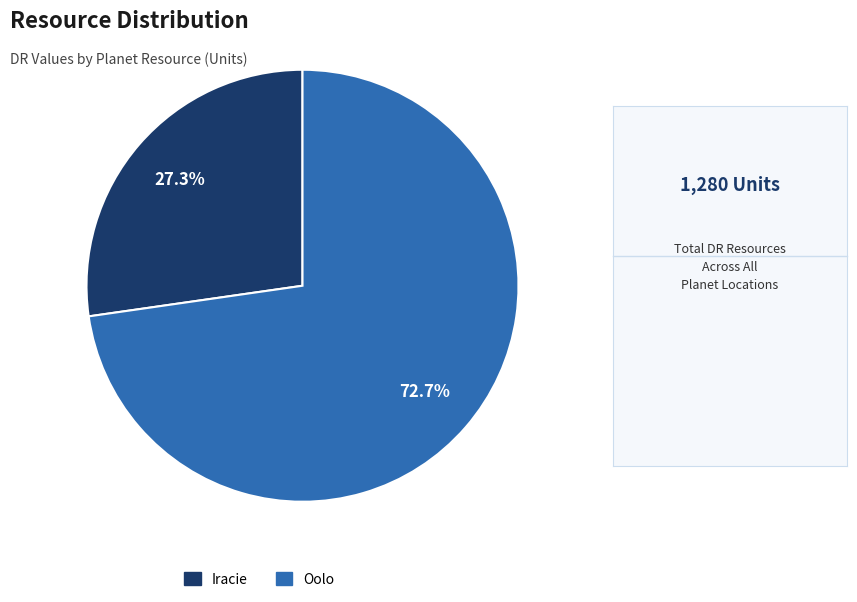

Rank the categories by value from lowest to highest.

Iracie, Oolo